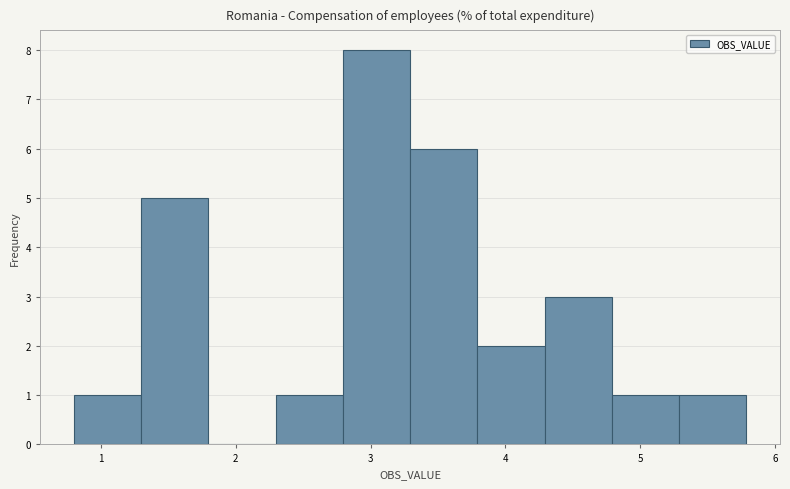

Reading left to right, list every bar in this chart as the range it spans on the x-axis followed by its height. Neither the bar edges nor the heights are printed on the chart, so give them approximately, as read against the axes.

0.8 to 1.3: 1
1.3 to 1.8: 5
1.8 to 2.3: 0
2.3 to 2.8: 1
2.8 to 3.3: 8
3.3 to 3.8: 6
3.8 to 4.3: 2
4.3 to 4.8: 3
4.8 to 5.3: 1
5.3 to 5.8: 1